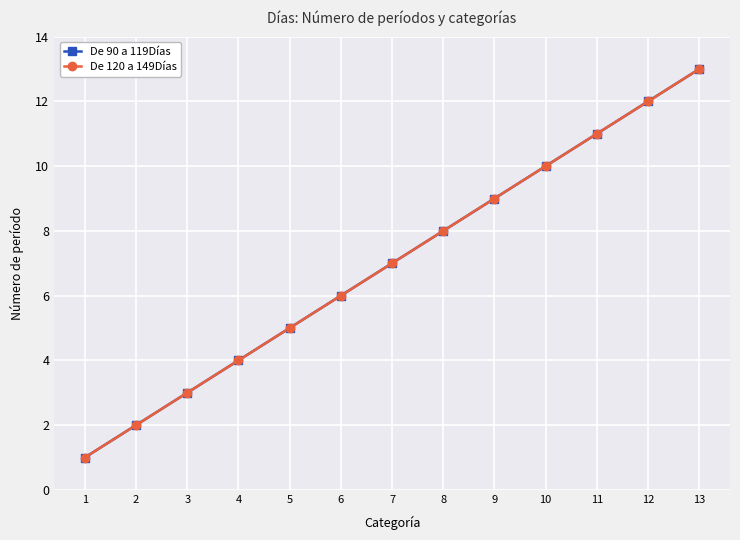

At how many categories does at least one series exceed 8?

5